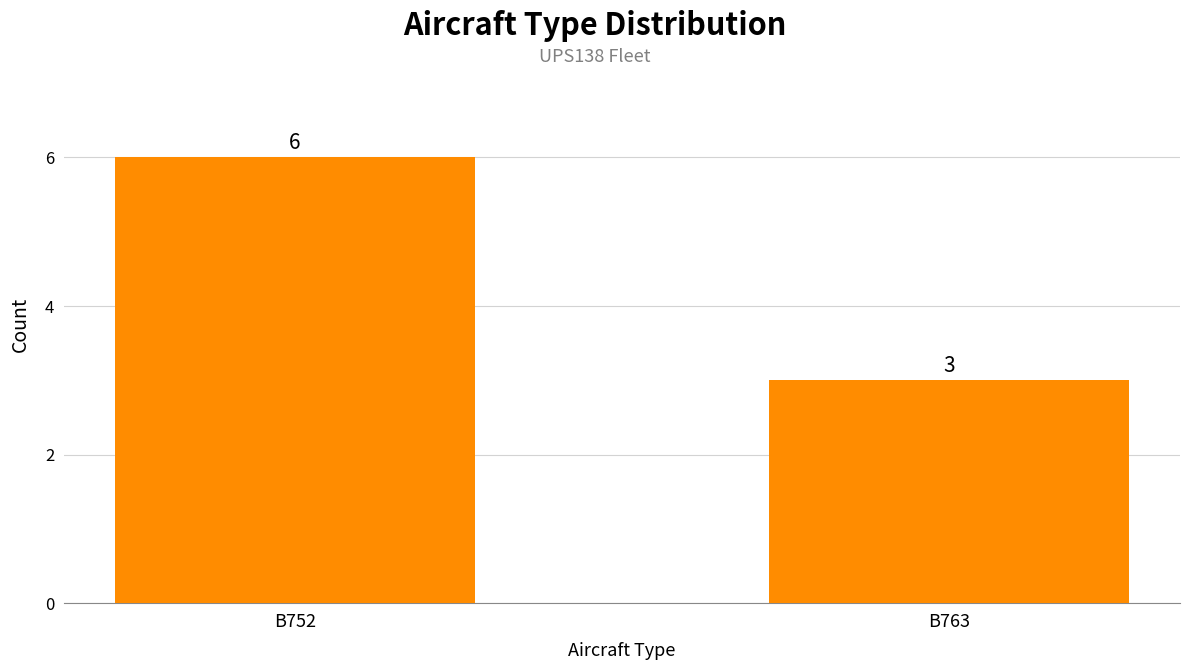

How many data points does each series have?

2